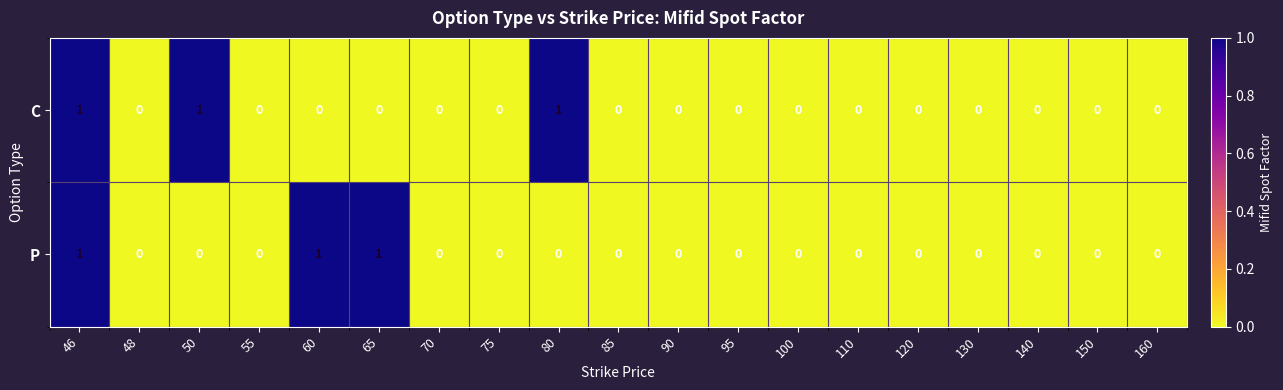

What is the sum of all P values?

3